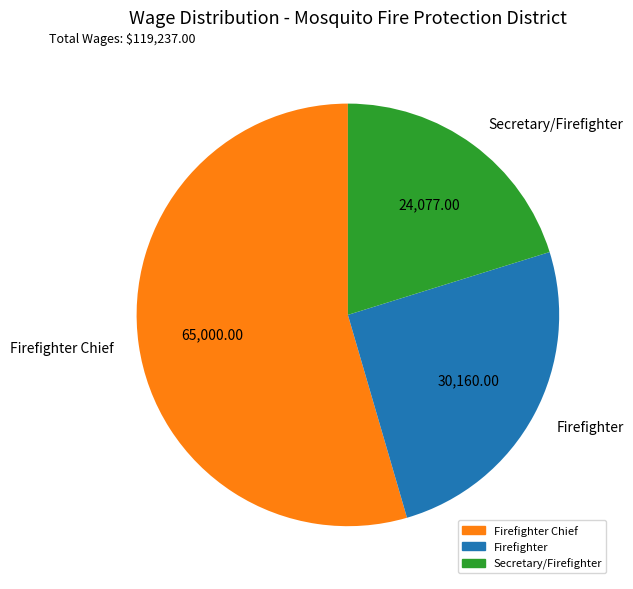

Is Secretary/Firefighter the majority of the pie?

No